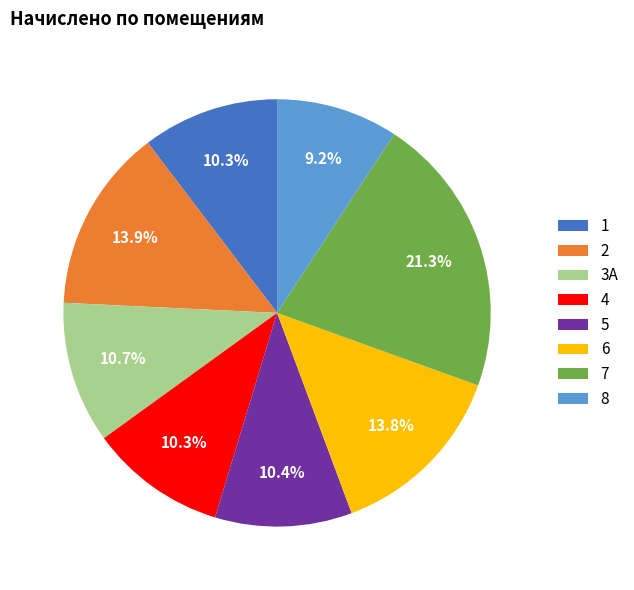

Approximately how many times larger is the value at 8 compared to 2?

0.7